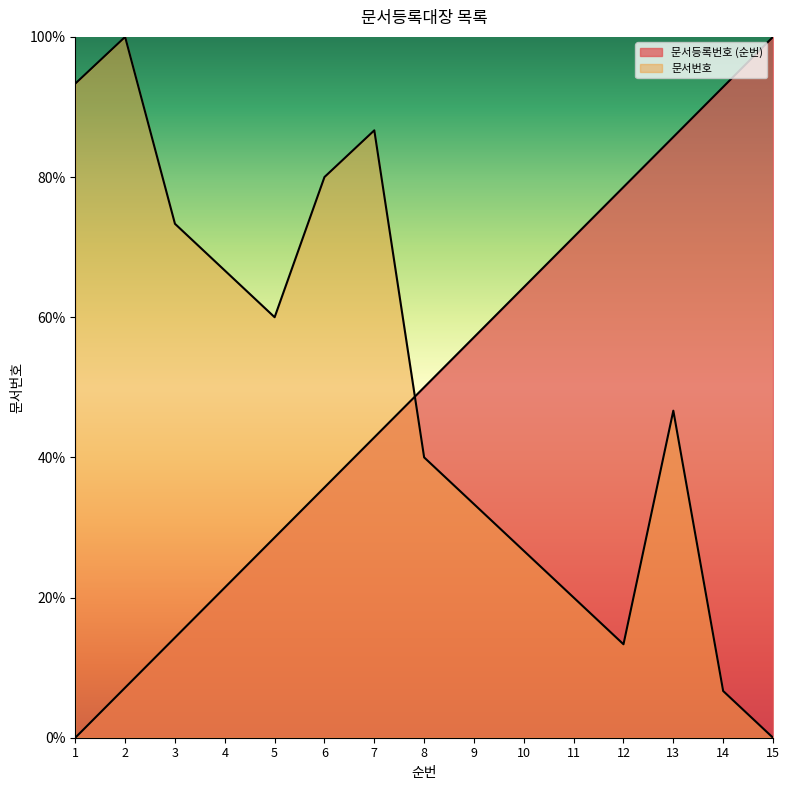

True or false: 문서등록번호 (순번) has a value of 23.6 at 3.

False